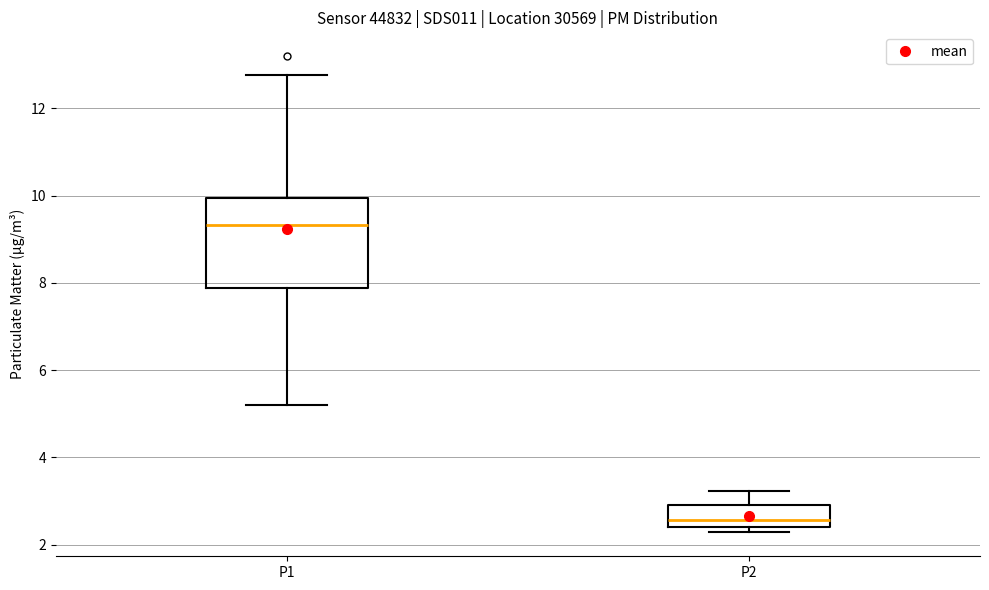

Which box is the tallest, from its lower edge to its upper edge?

P1